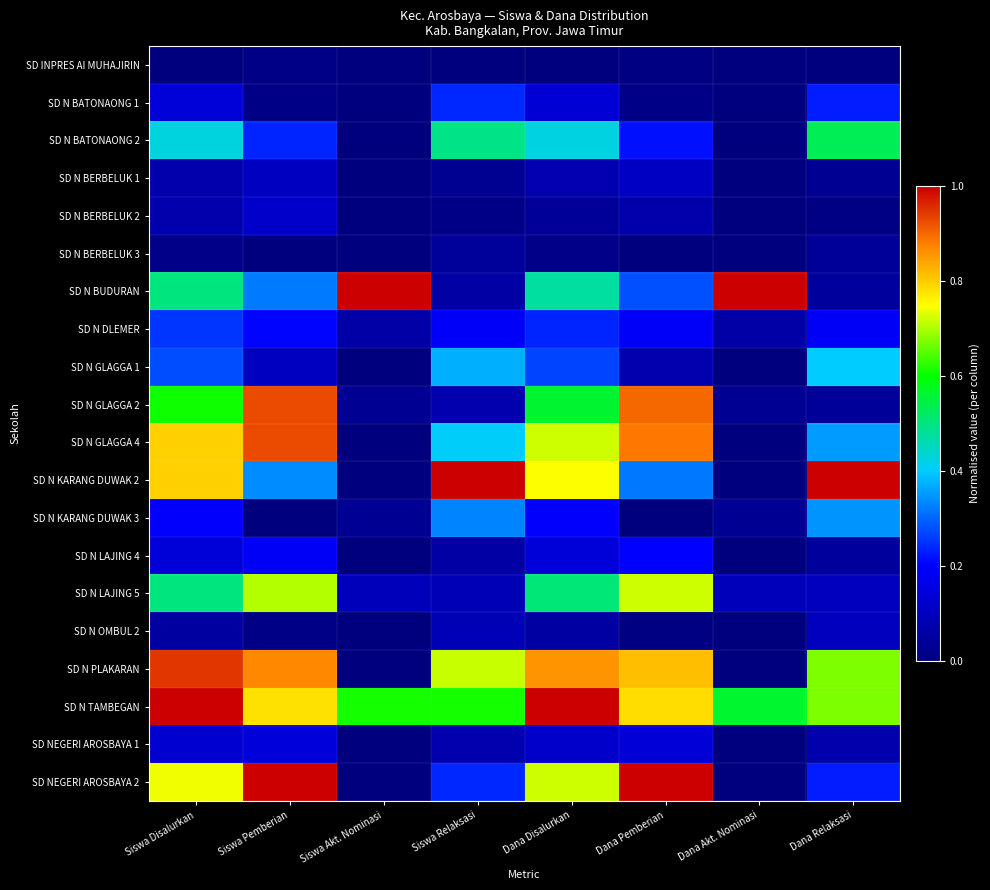

Between Dana Disalurkan and Dana Pemberian, which series saw the biggest shift?

SD N KARANG DUWAK 2